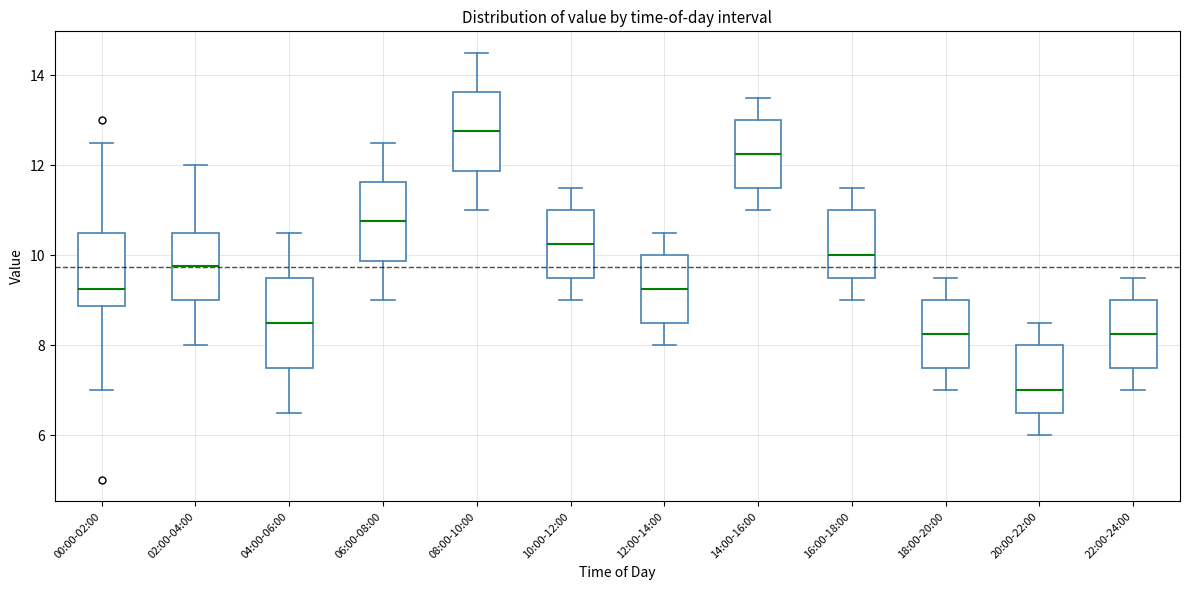

Reading left to right, transcribe this box plot: for each box, give where its median line is, the range the box spans, and where its two whiskers end, as read against the y-axis. The values are not printed on the chart, so give them approximately, as read against the axis.

00:00-02:00: median 9.2, box 8.8 to 10.6, whiskers 7.0 to 12.6
02:00-04:00: median 9.8, box 9.0 to 10.6, whiskers 8.0 to 12.0
04:00-06:00: median 8.6, box 7.6 to 9.6, whiskers 6.6 to 10.6
06:00-08:00: median 10.8, box 9.8 to 11.6, whiskers 9.0 to 12.6
08:00-10:00: median 12.8, box 11.8 to 13.6, whiskers 11.0 to 14.6
10:00-12:00: median 10.2, box 9.6 to 11.0, whiskers 9.0 to 11.6
12:00-14:00: median 9.2, box 8.6 to 10.0, whiskers 8.0 to 10.6
14:00-16:00: median 12.2, box 11.6 to 13.0, whiskers 11.0 to 13.6
16:00-18:00: median 10.0, box 9.6 to 11.0, whiskers 9.0 to 11.6
18:00-20:00: median 8.2, box 7.6 to 9.0, whiskers 7.0 to 9.6
20:00-22:00: median 7.0, box 6.6 to 8.0, whiskers 6.0 to 8.6
22:00-24:00: median 8.2, box 7.6 to 9.0, whiskers 7.0 to 9.6